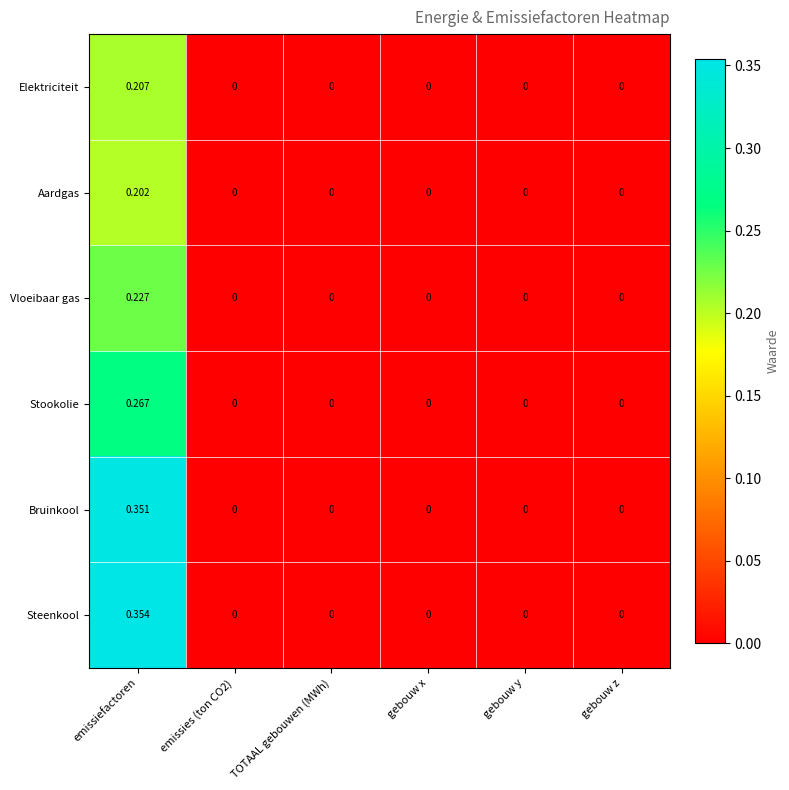

List the series in order of their peak value, highest first.

Steenkool, Bruinkool, Stookolie, Vloeibaar gas, Elektriciteit, Aardgas